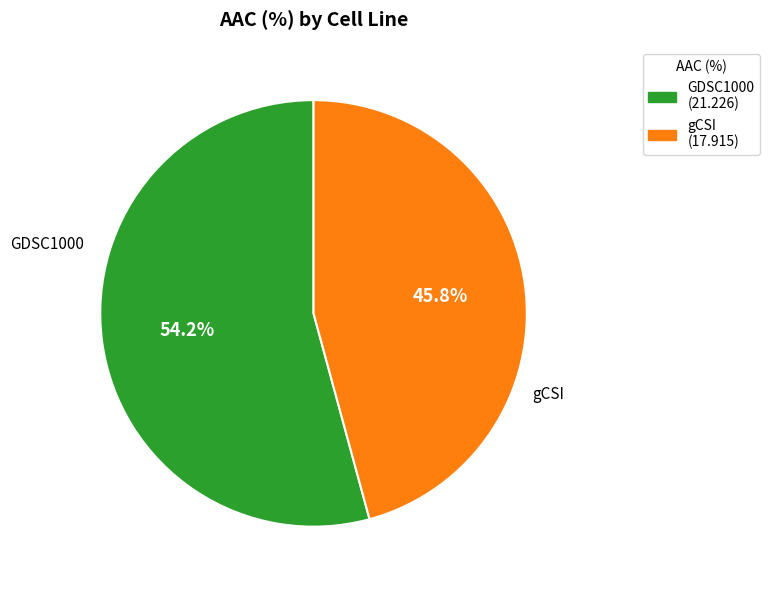

Combined, do gCSI and GDSC1000 account for over 50%?

Yes